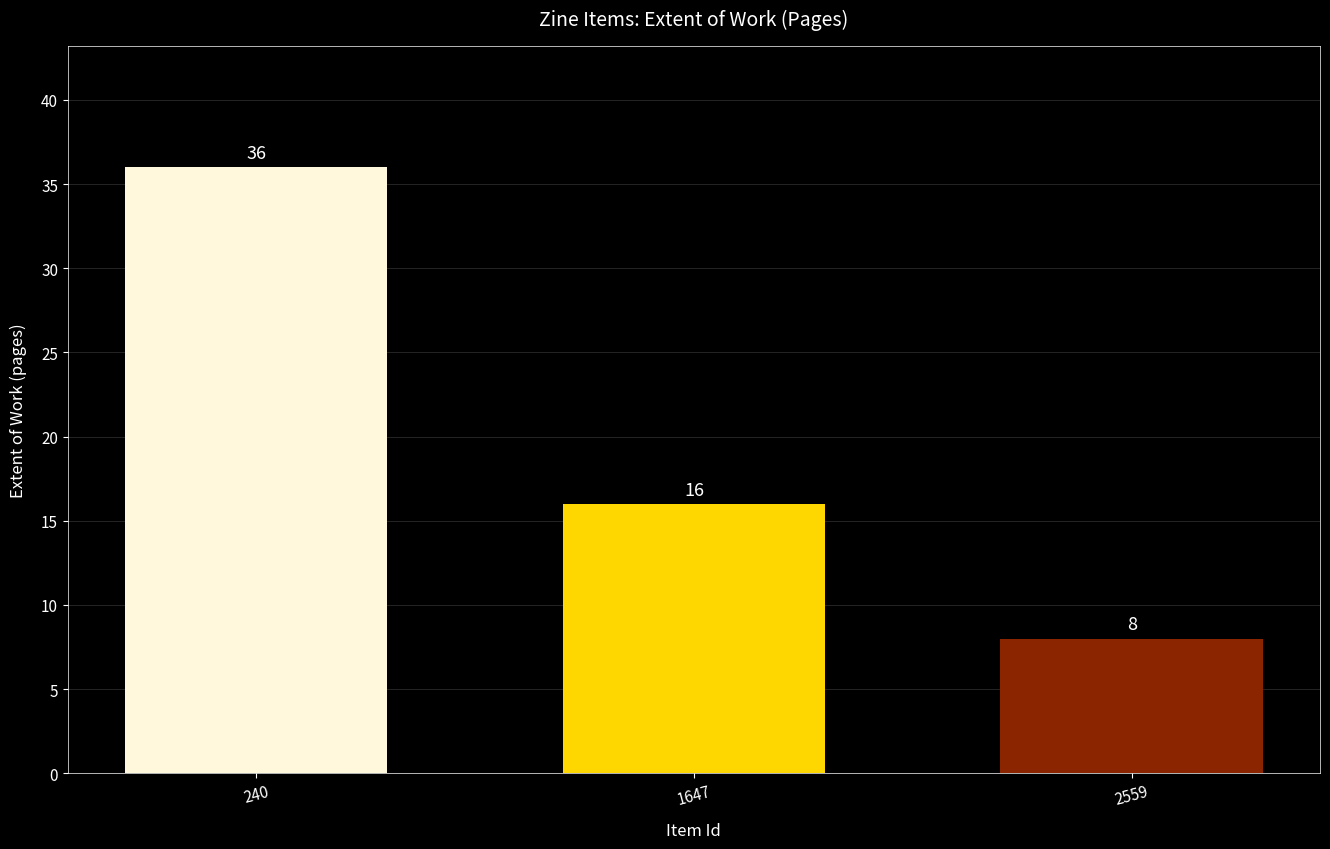

Rank the categories by value from highest to lowest.

240, 1647, 2559